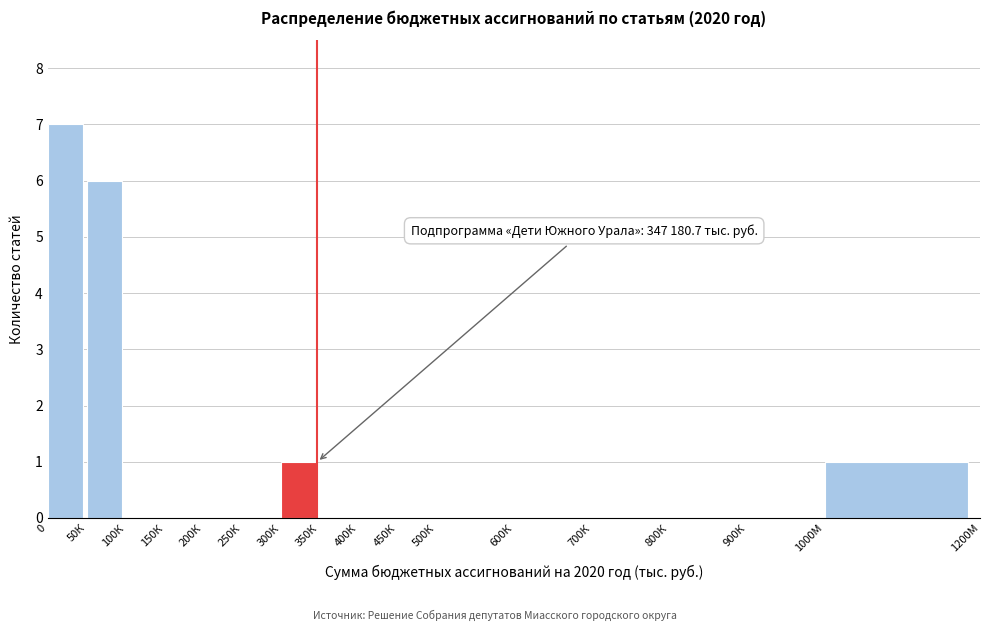

Reading left to right, list all the values displayed in this chart.

0=7	50К=6	100К=0	150К=0	200К=0	250К=0	300К=1	350К=0	400К=0	450К=0	500К=0	600К=0	700К=0	800К=0	900К=0	1000М=1